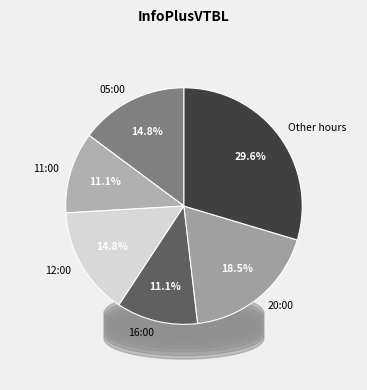

The 11:00 slice represents 11% of the pie. True or false?

True